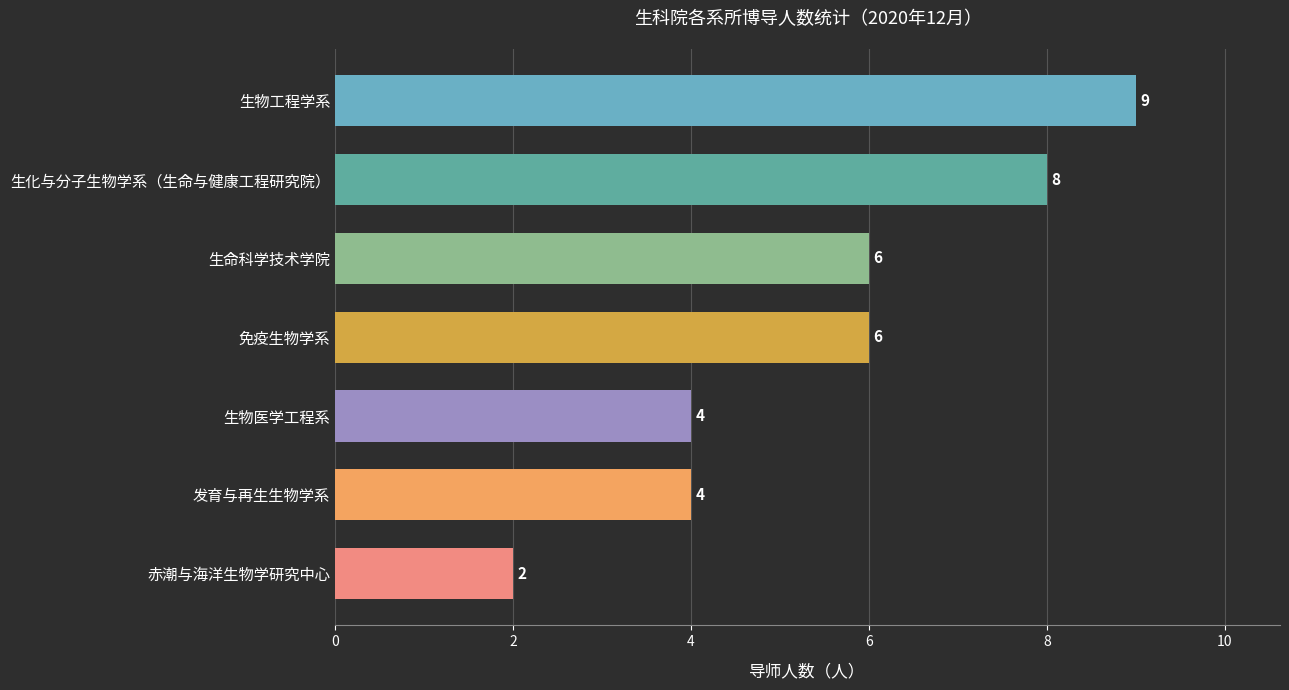

Is it true that the value at 生化与分子生物学系（生命与健康工程研究院） is 4?

False